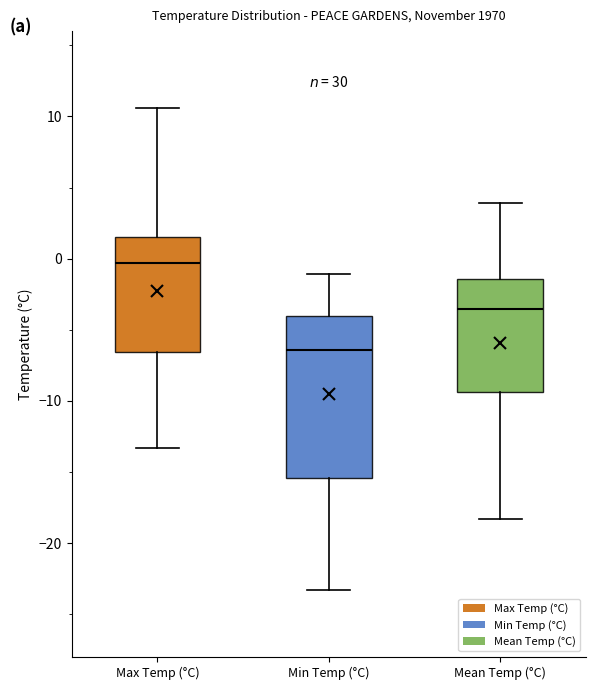

Where does the median line of the box for Mean Temp (°C) sit on the y-axis? The values are not printed on the chart, so give them approximately, as read against the axis.

-4